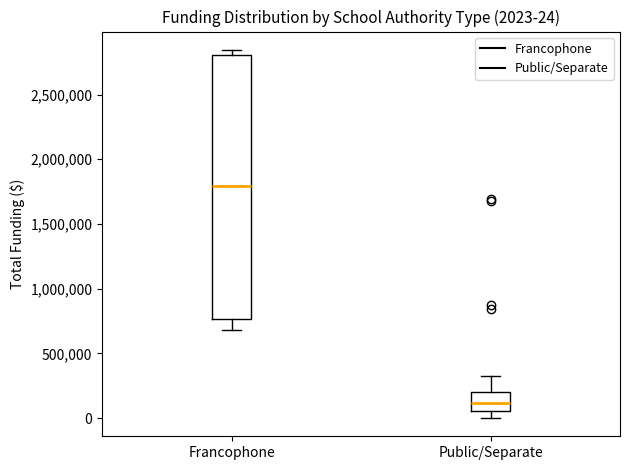

Which box is the tallest, from its lower edge to its upper edge?

Francophone